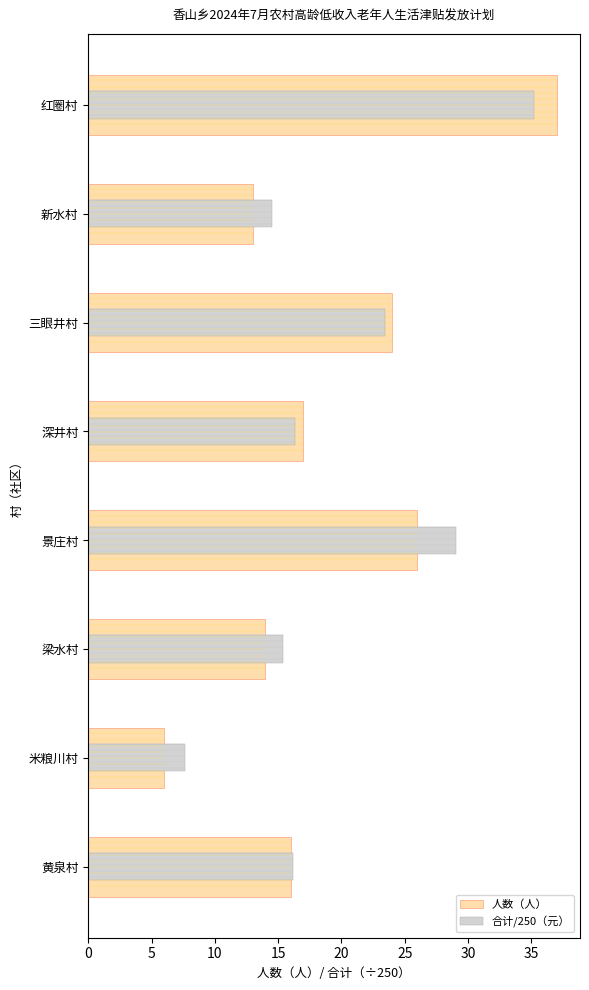

Is it true that 合计/250（元） equals 7.4 at 红圈村?

False